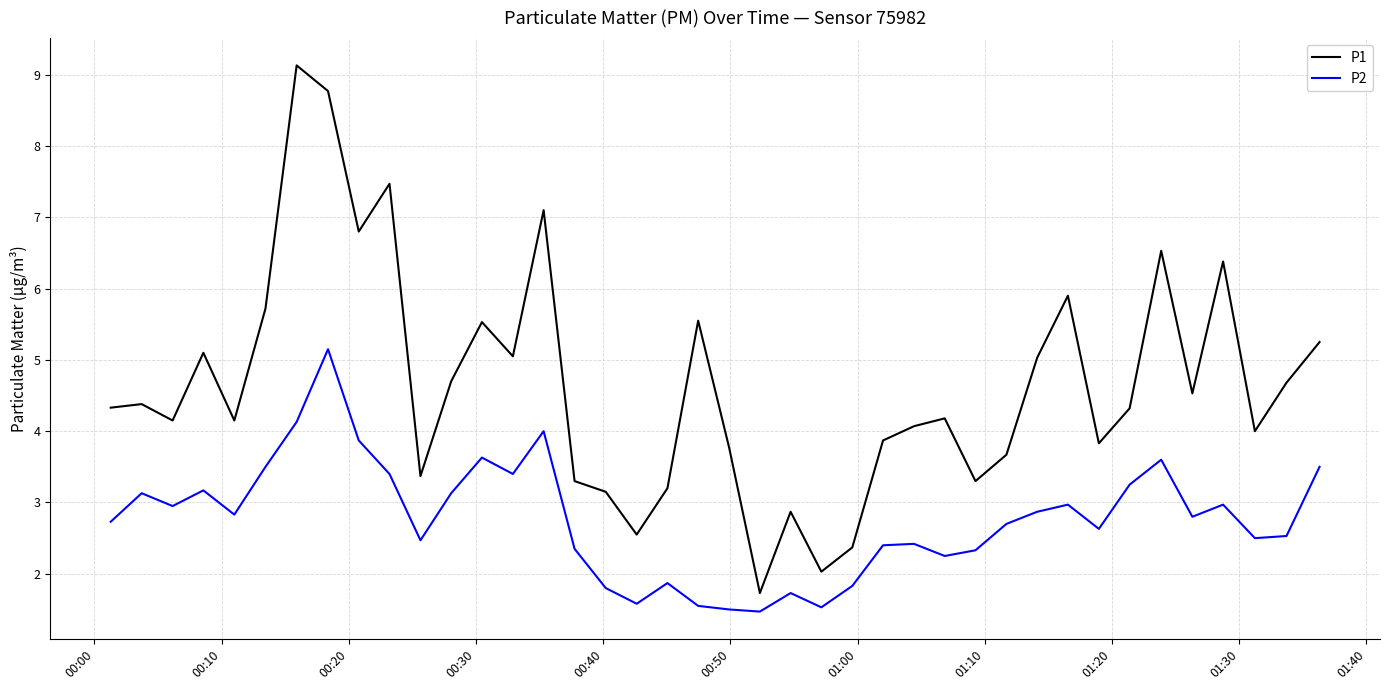

Rank the series by their average value, from lowest to highest.

P2, P1